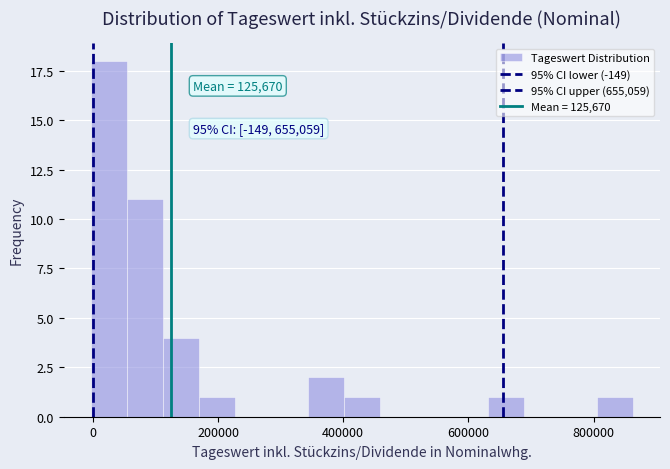

Read against the x-axis, roughly where is the centre of the tallest bar?

20000